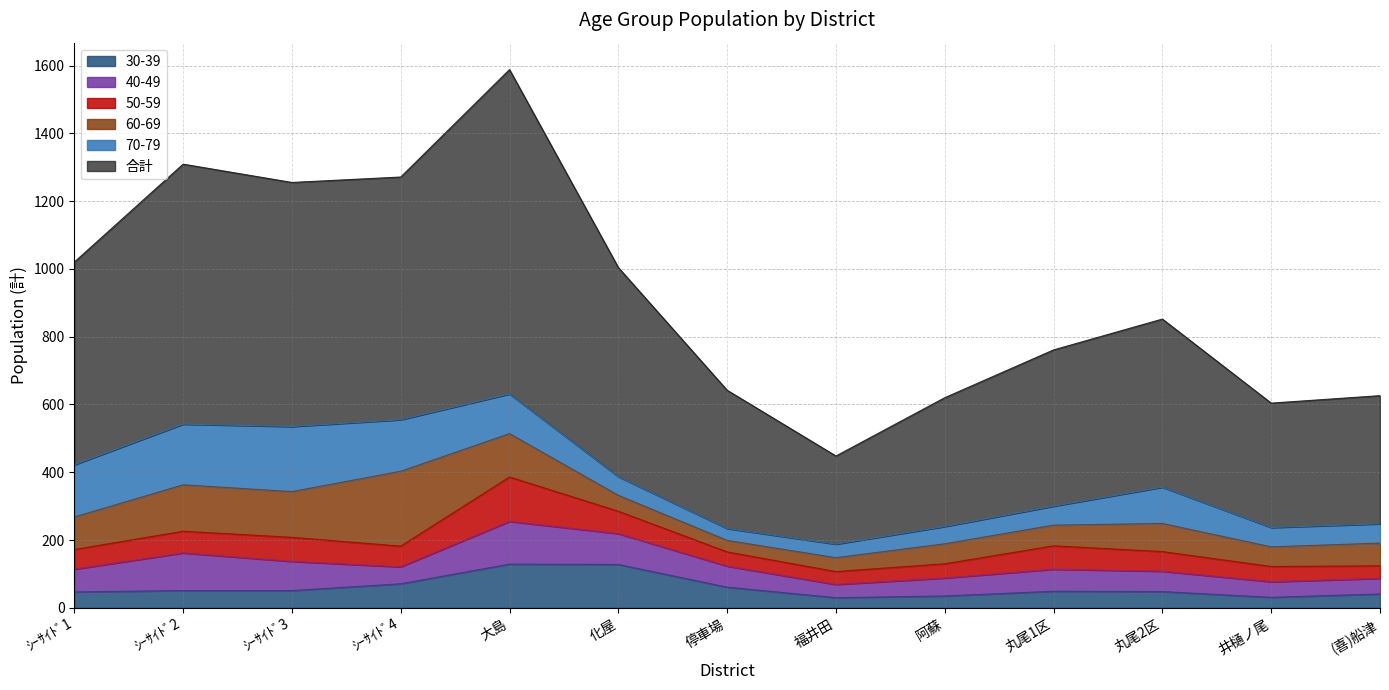

What is the total value across all series at 化屋?

1004